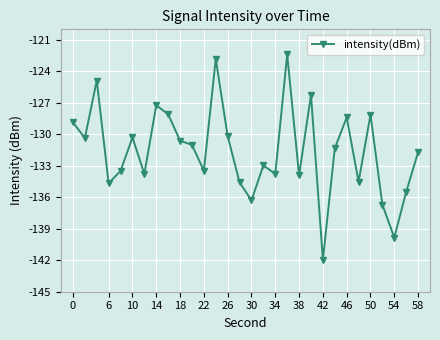

What is the difference between the maximum and minimum values?

19.6